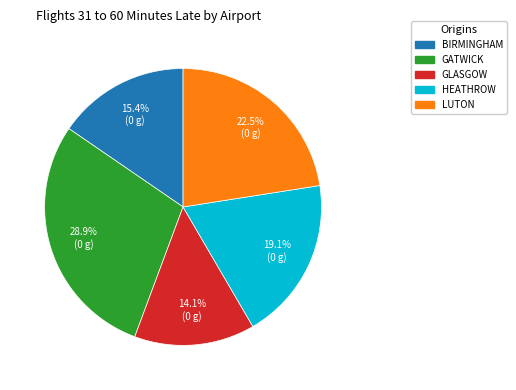

How many slices are in this pie chart?

5